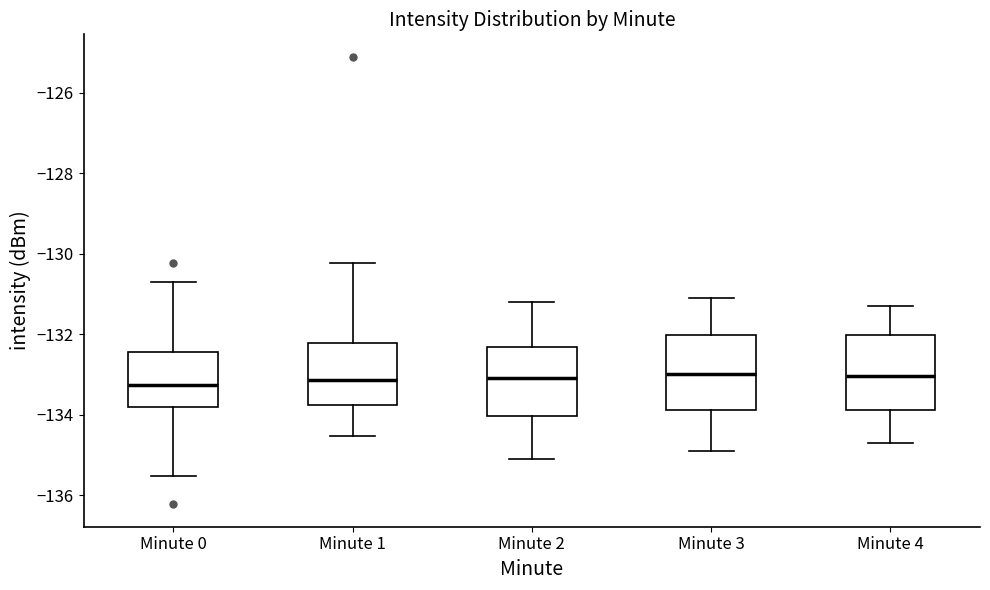

Reading left to right, transcribe this box plot: for each box, give where its median line is, the range the box spans, and where its two whiskers end, as read against the y-axis. The values are not printed on the chart, so give them approximately, as read against the axis.

Minute 0: median -133.2, box -133.8 to -132.4, whiskers -135.6 to -130.6
Minute 1: median -133.2, box -133.8 to -132.2, whiskers -134.6 to -130.2
Minute 2: median -133.0, box -134.0 to -132.4, whiskers -135.0 to -131.2
Minute 3: median -133.0, box -133.8 to -132.0, whiskers -134.8 to -131.0
Minute 4: median -133.0, box -133.8 to -132.0, whiskers -134.6 to -131.2